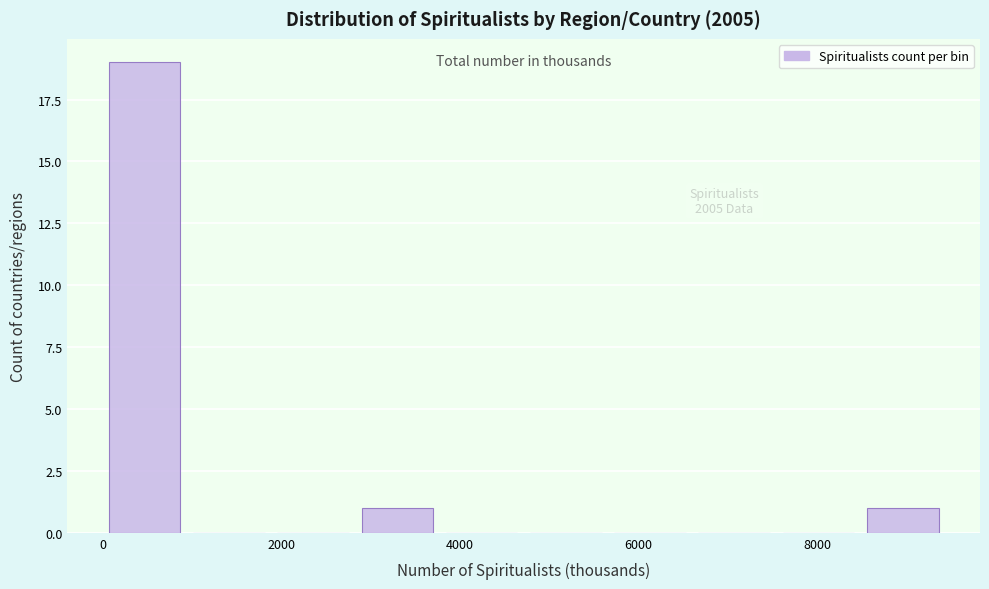

Over which range of the x-axis is the bar tallest?

0 to 1000